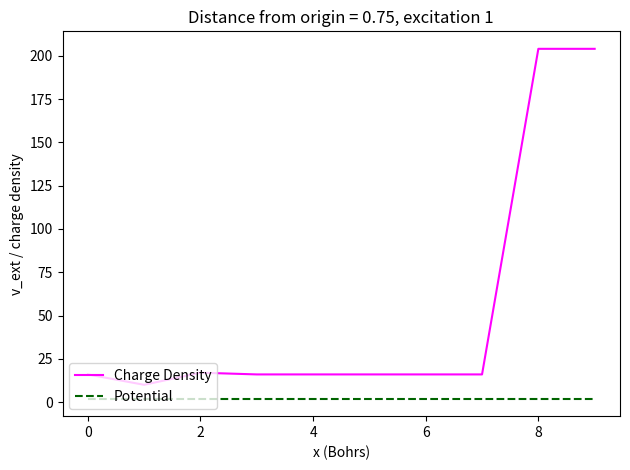

True or false: Charge Density and Potential intersect in this chart.

False